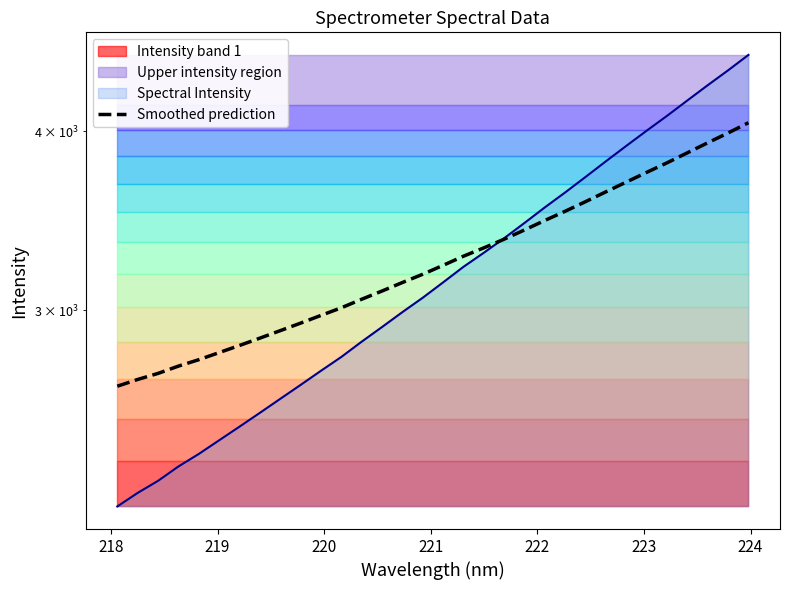

What is the difference between the second highest and minimum values?

1332.8